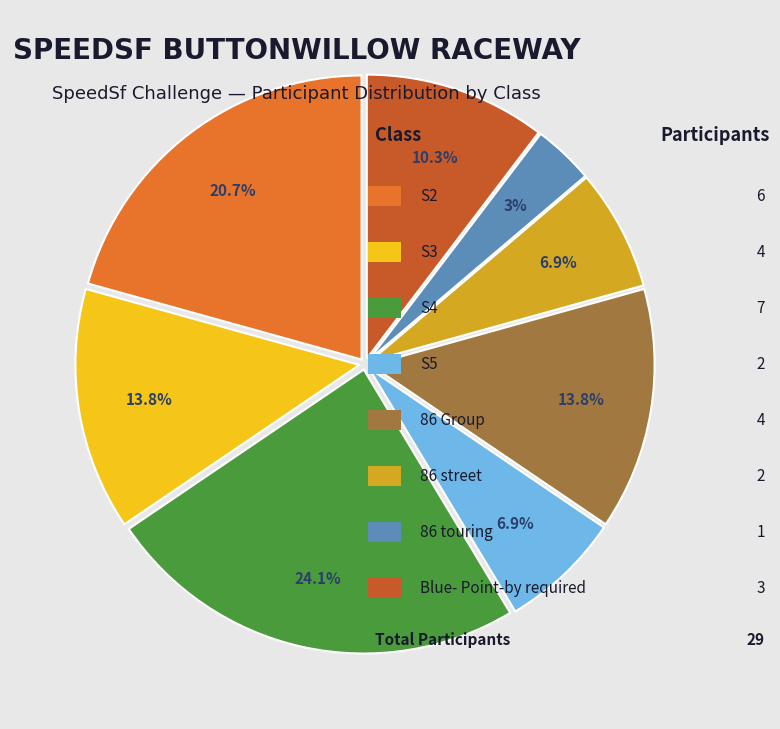

Is there any slice that represents more than half of the pie?

No